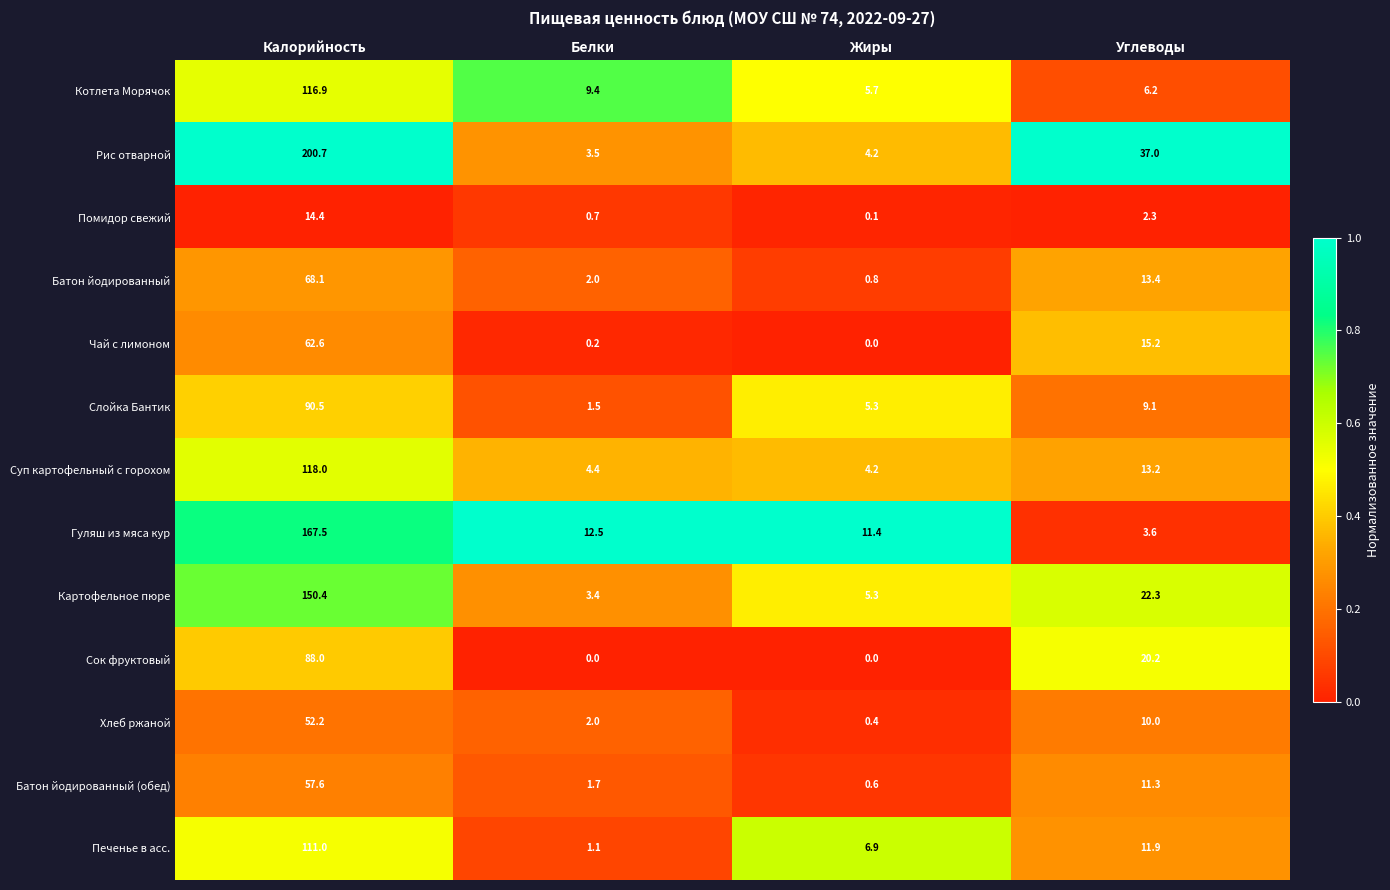

Rank the series at Углеводы from lowest to highest value.

Помидор свежий, Гуляш из мяса кур, Котлета Морячок, Слойка Бантик, Хлеб ржаной, Батон йодированный (обед), Печенье в асс., Суп картофельный с горохом, Батон йодированный, Чай с лимоном, Сок фруктовый, Картофельное пюре, Рис отварной